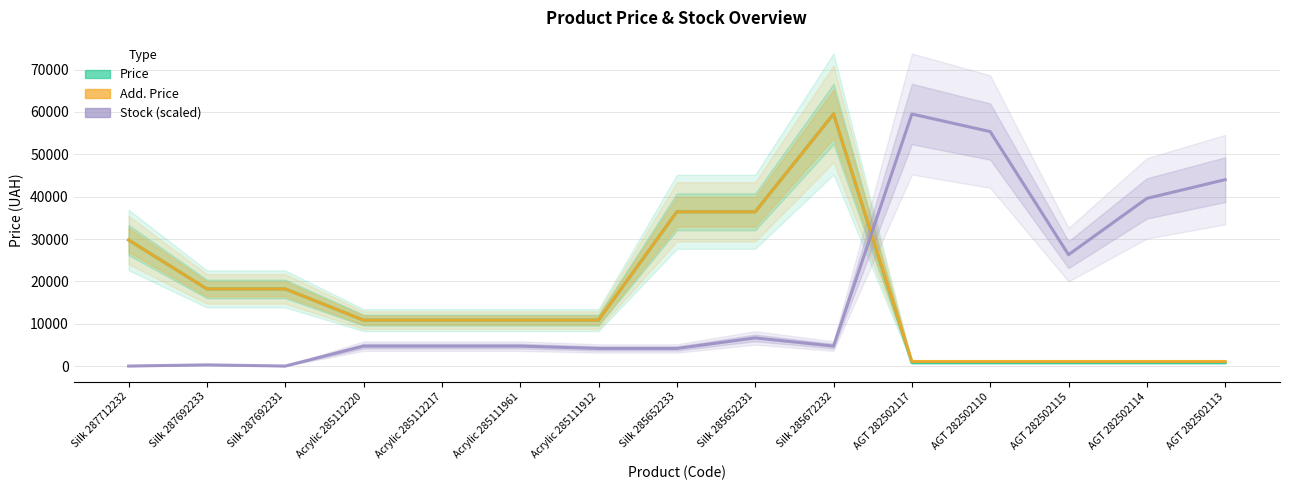

True or false: Stock (scaled) and Add. Price cross at least once.

True